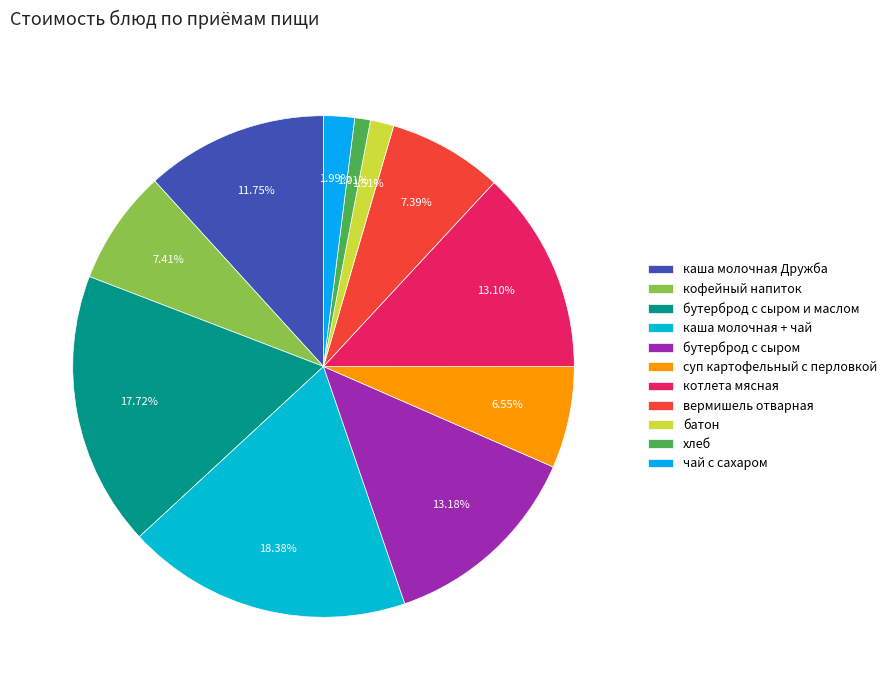

Combined, do каша молочная + чай and котлета мясная account for over 50%?

No